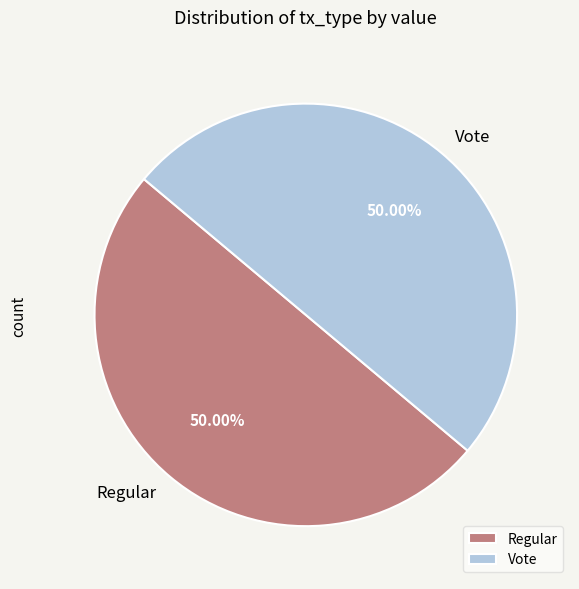

What is the ratio of the value at Vote to the value at Regular?

1.0